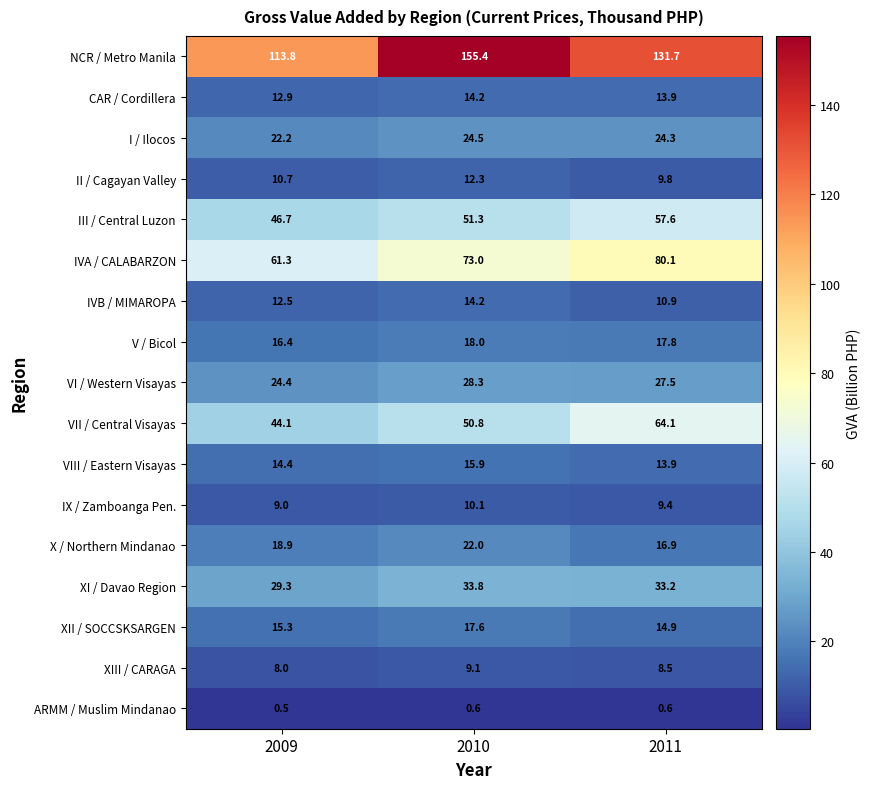

True or false: I / Ilocos has a value of 22.2 at 2009.

True